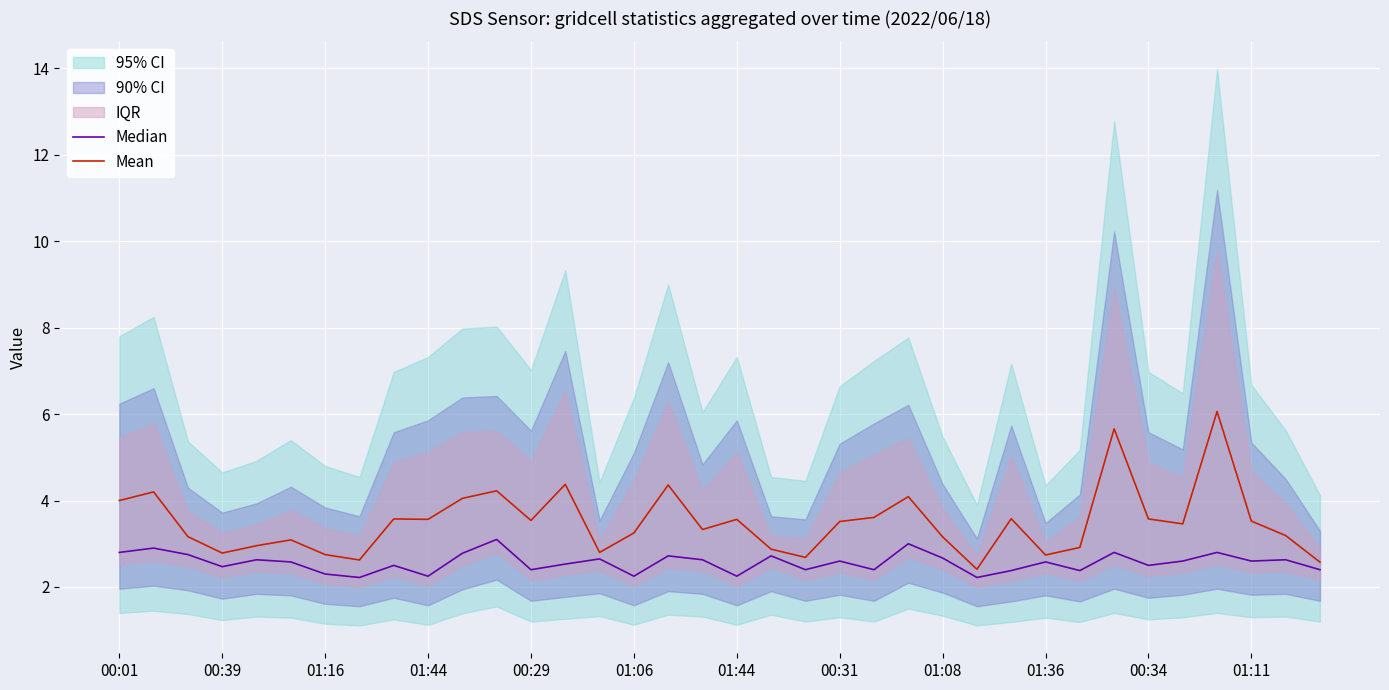

What is the difference between the highest and lowest values at 17?

0.7